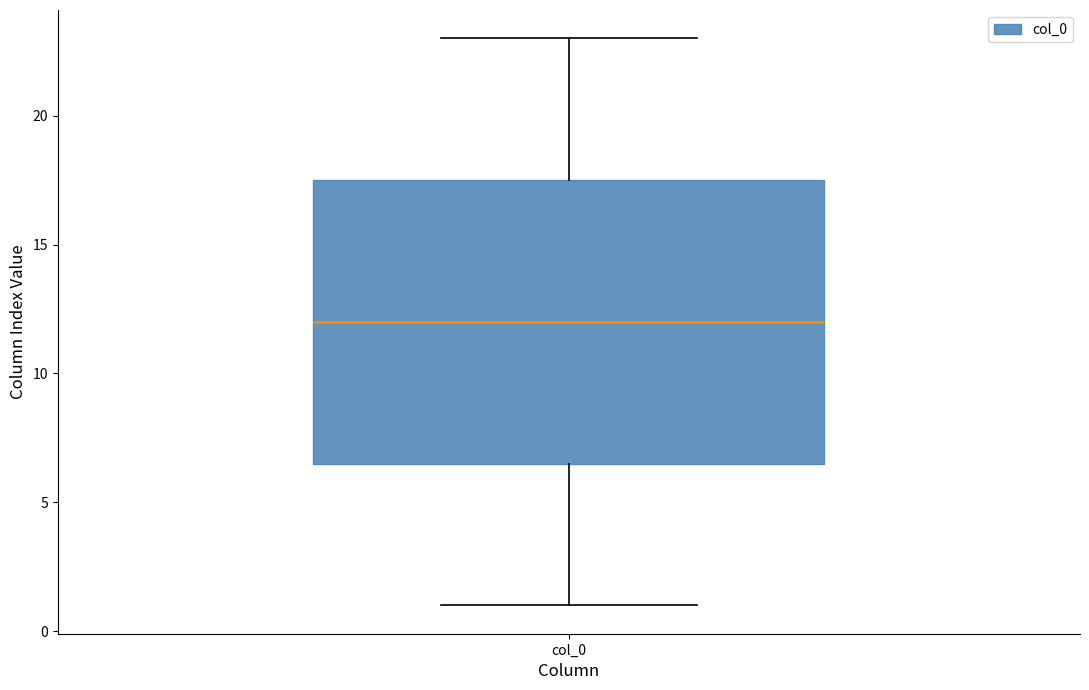

Transcribe this box plot: give where the median line is, the range the box spans, and where the two whiskers end, as read against the y-axis. The values are not printed on the chart, so give them approximately, as read against the axis.

median 12.0, box 6.5 to 17.5, whiskers 1.0 to 23.0